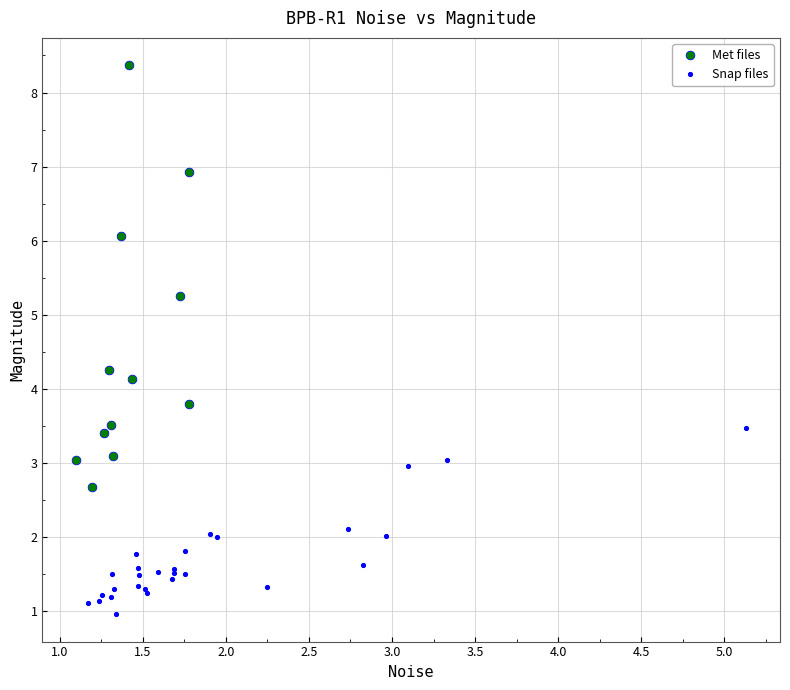

Which series reaches the minimum Y coordinate?

Snap files